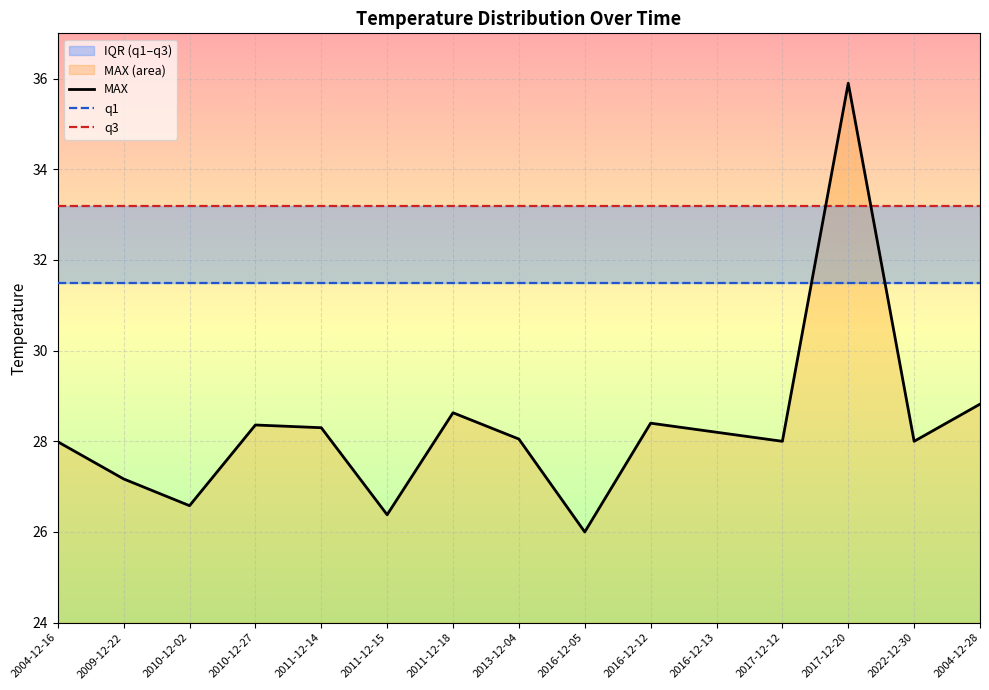

Reading left to right, transcribe all the data shown in this chart.

MAX: 28.0	27.2	26.6	28.4	28.3	26.4	28.6	28.1	26.0	28.4	28.2	28.0	35.9	28.0	28.8
q1: 31.5	31.5	31.5	31.5	31.5	31.5	31.5	31.5	31.5	31.5	31.5	31.5	31.5	31.5	31.5
q3: 33.2	33.2	33.2	33.2	33.2	33.2	33.2	33.2	33.2	33.2	33.2	33.2	33.2	33.2	33.2